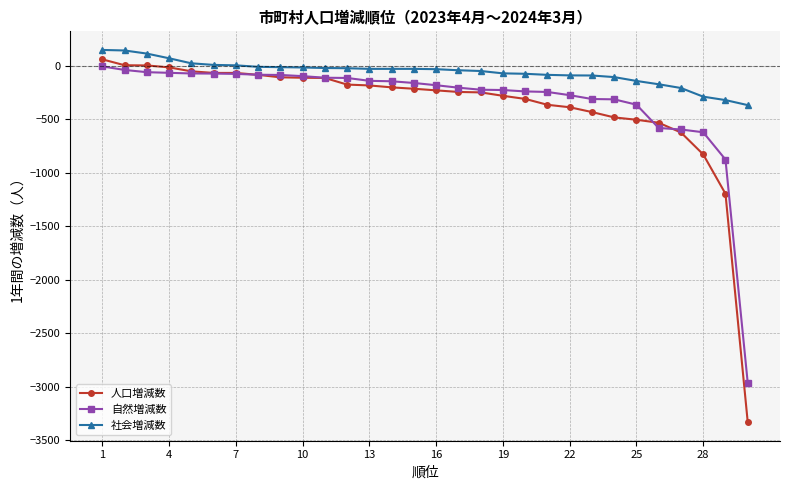

Which series has the largest range (max minus min)?

人口増減数